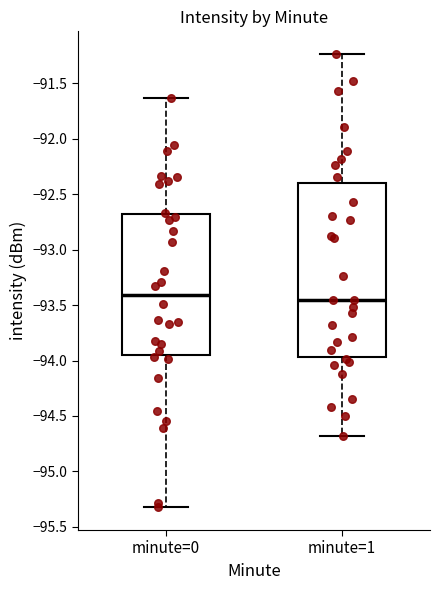

Where does the upper whisker of the box for minute=1 end on the y-axis? The values are not printed on the chart, so give them approximately, as read against the axis.

-91.25